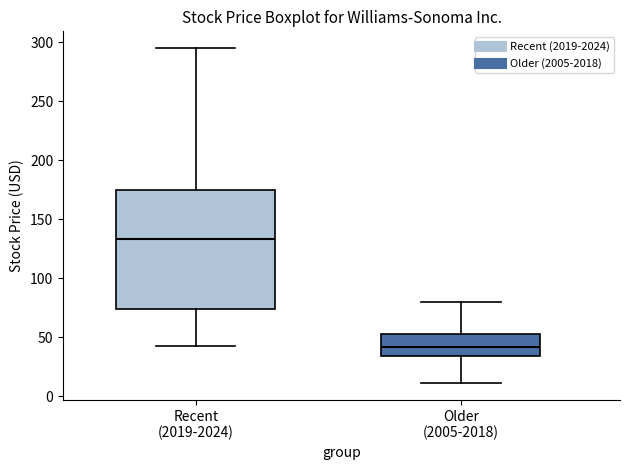

Which box has the lowest median line?

Older (2005-2018)